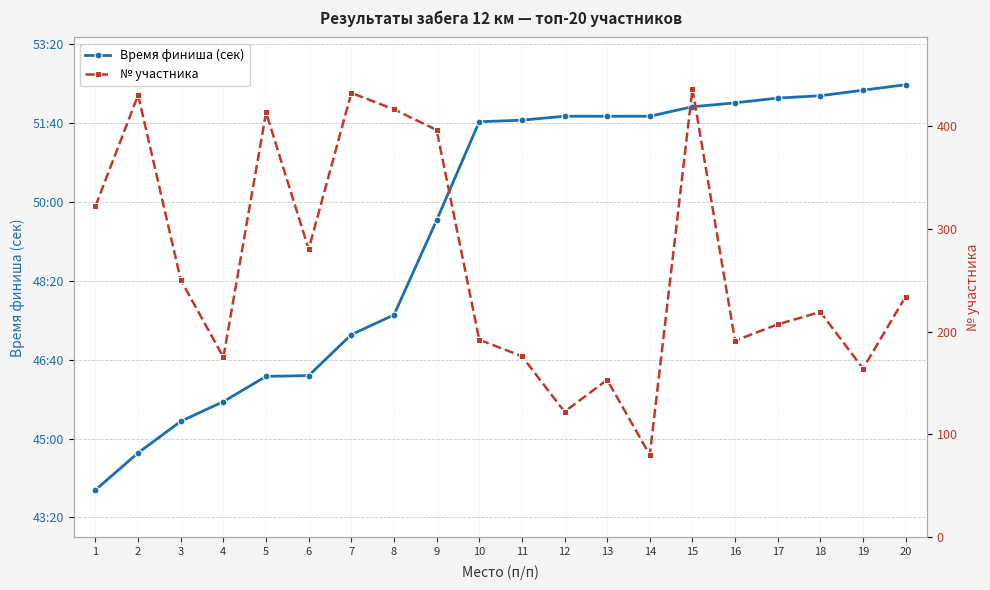

Is this an area chart (filled region under the line)?

No